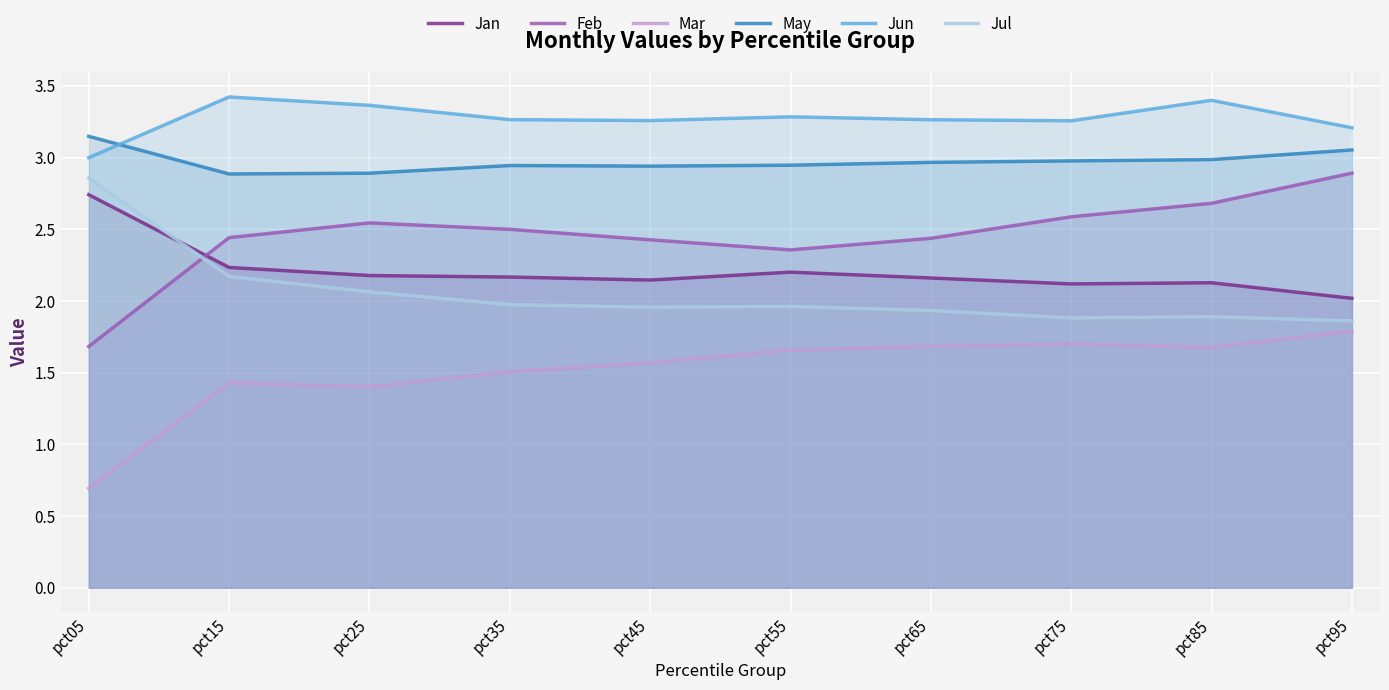

At which label is Mar closest to 1?

pct05